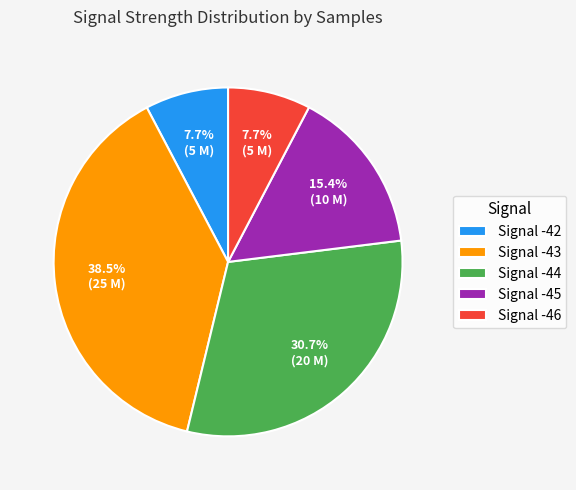

Is the sum of Signal -43 and Signal -46 greater than half?

No